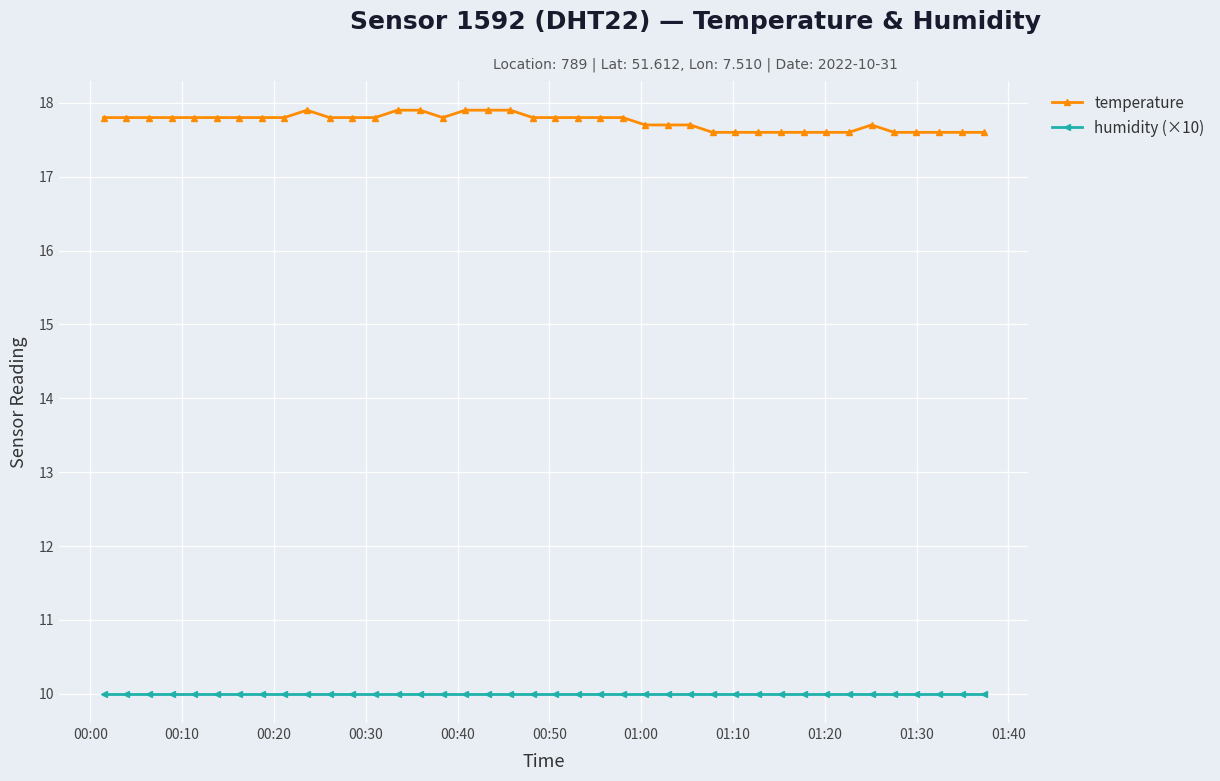

What is the sum of all humidity (×10) values?

400.0